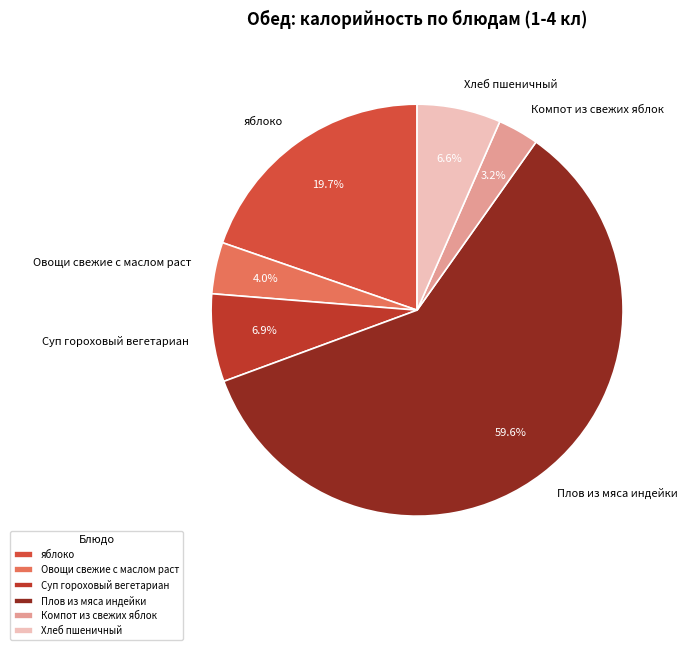

To the nearest percent, what portion does яблоко represent?

20%